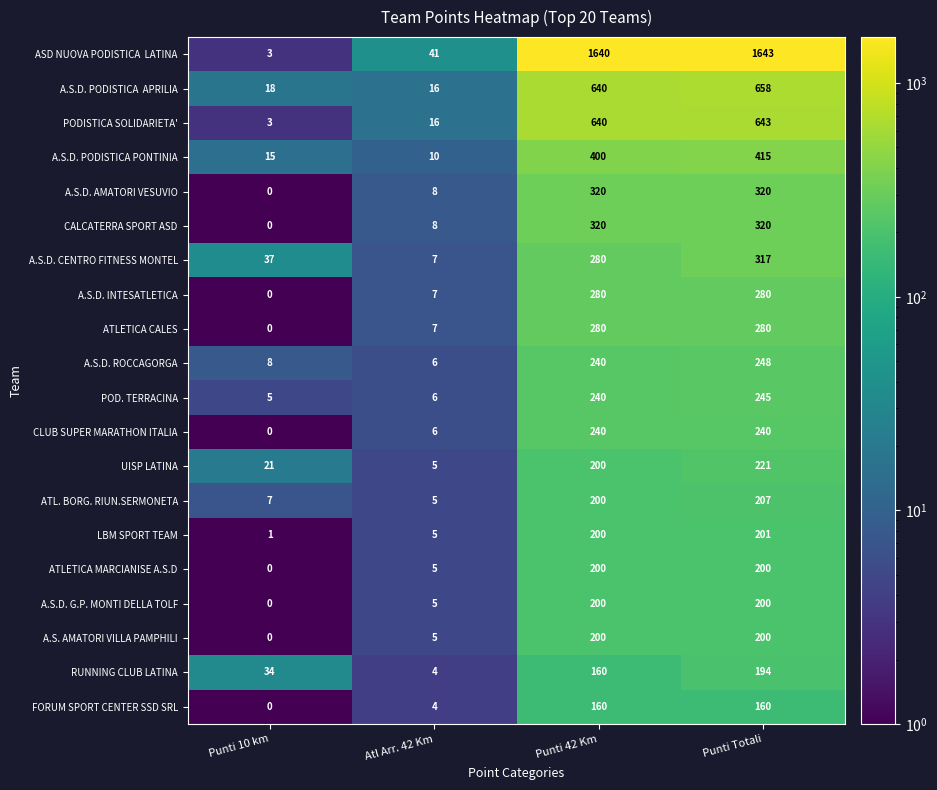

True or false: CALCATERRA SPORT ASD has a value of 167 at Punti 10 km.

False